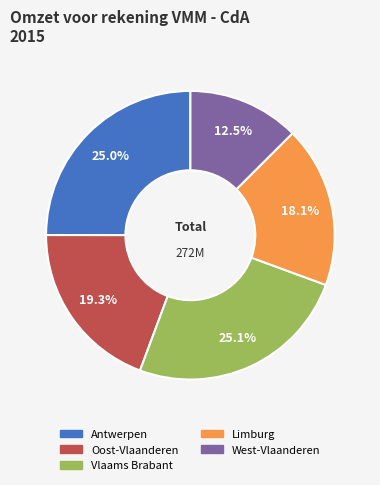

Does any single category account for the majority?

No